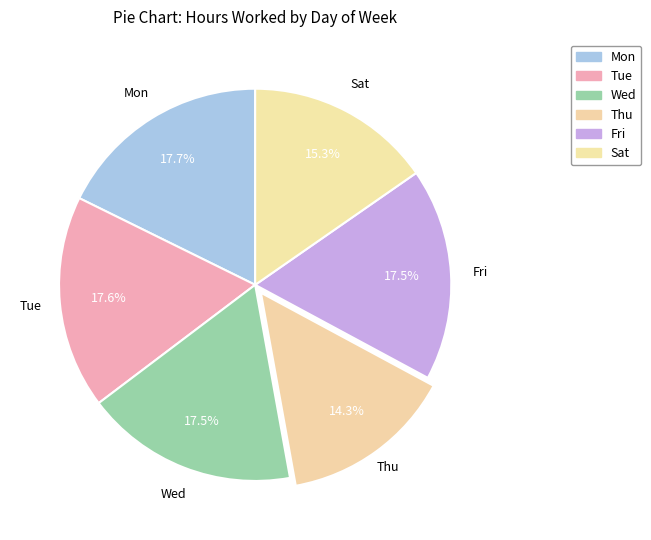

Is there any slice that represents more than half of the pie?

No